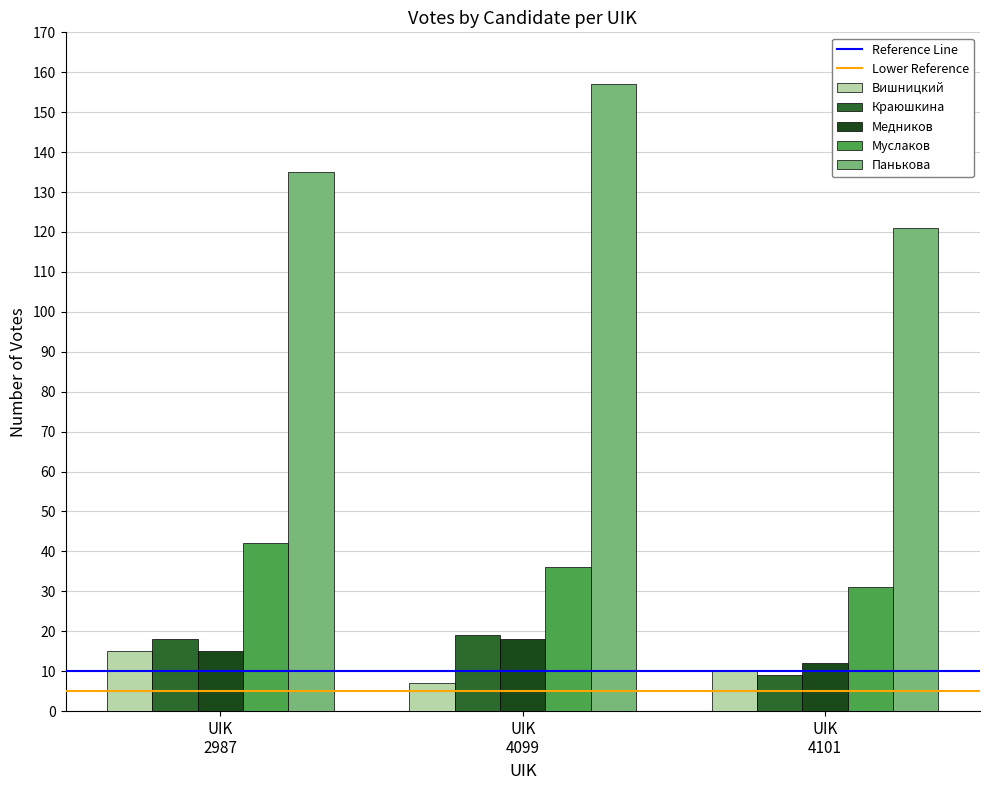

What is the difference between the maximum and minimum values in the Муслаков series?

11